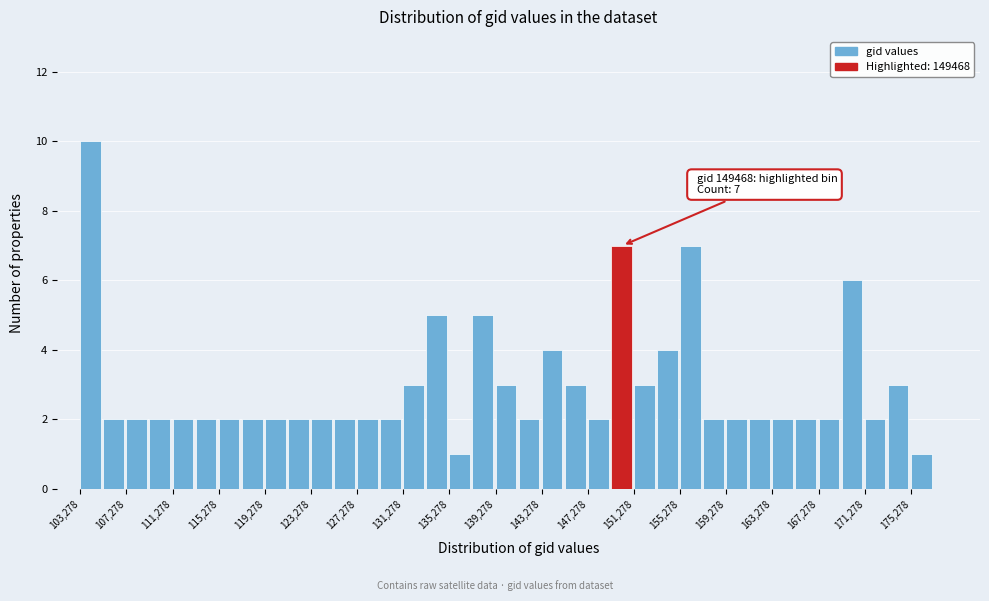

Over which range of the x-axis is the bar tallest?

103500 to 105500